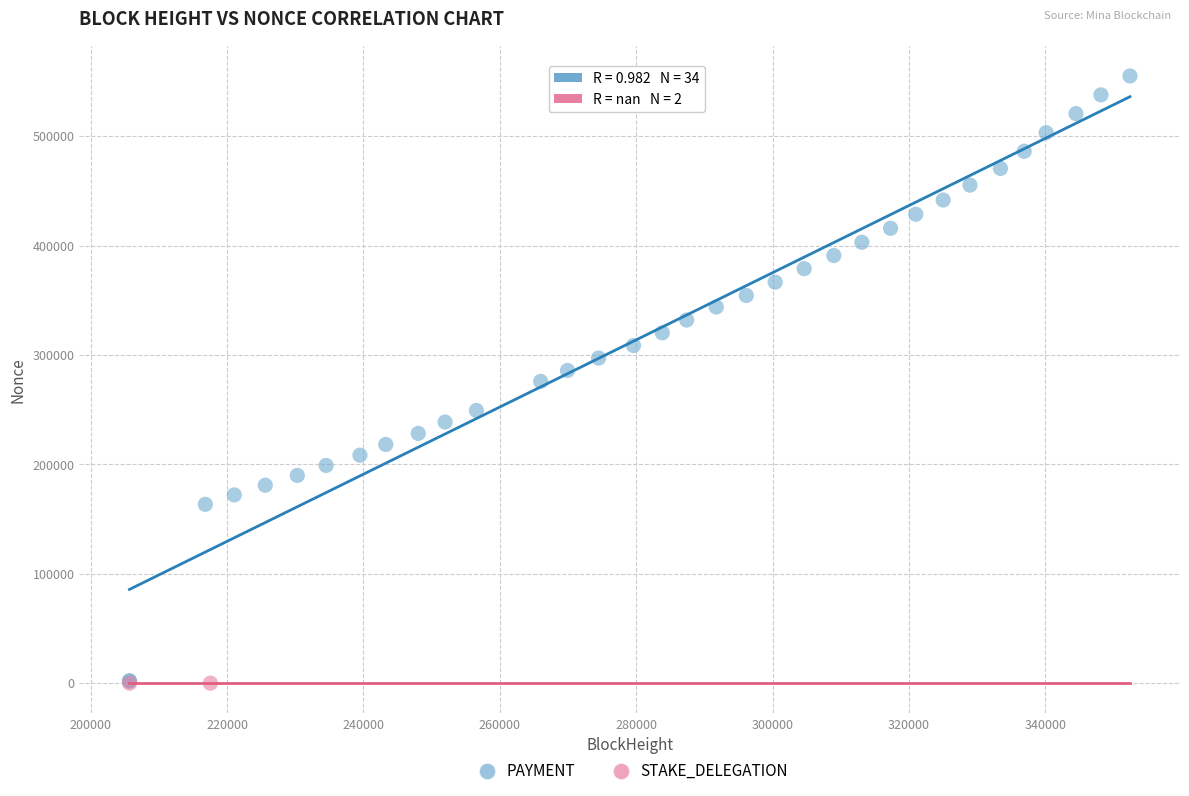

Which series reaches the maximum Y coordinate?

PAYMENT